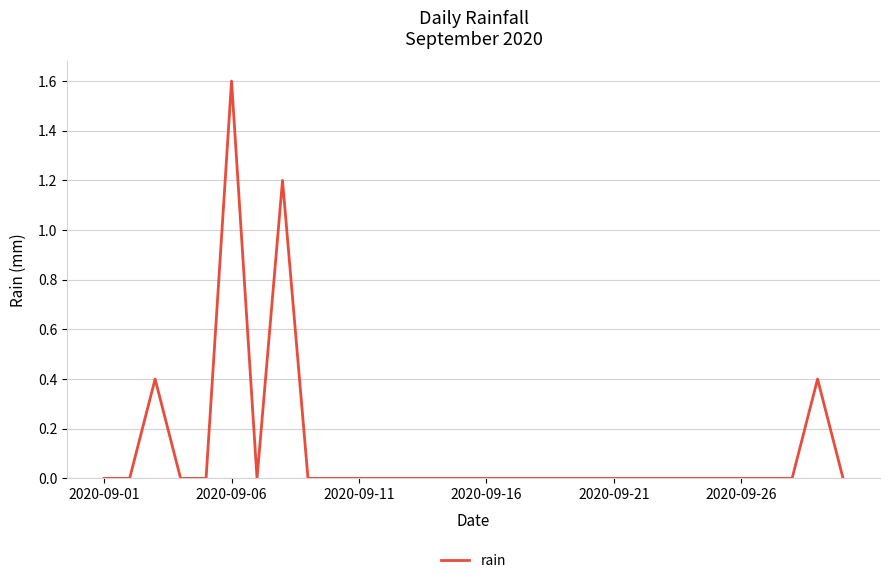

What is the difference between the maximum and minimum values?

1.6